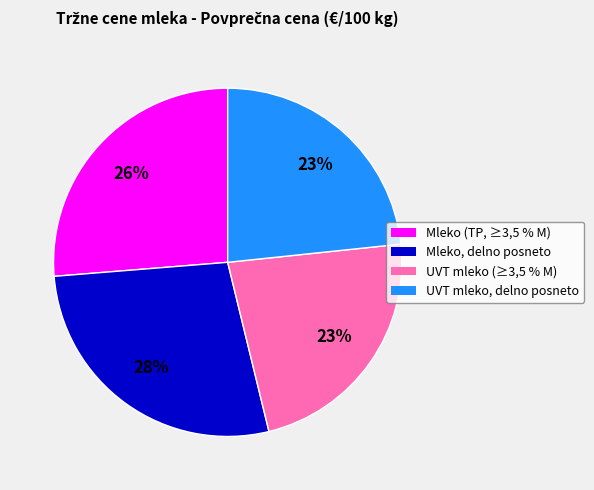

What is the largest slice in the pie chart?

Mleko, delno posneto